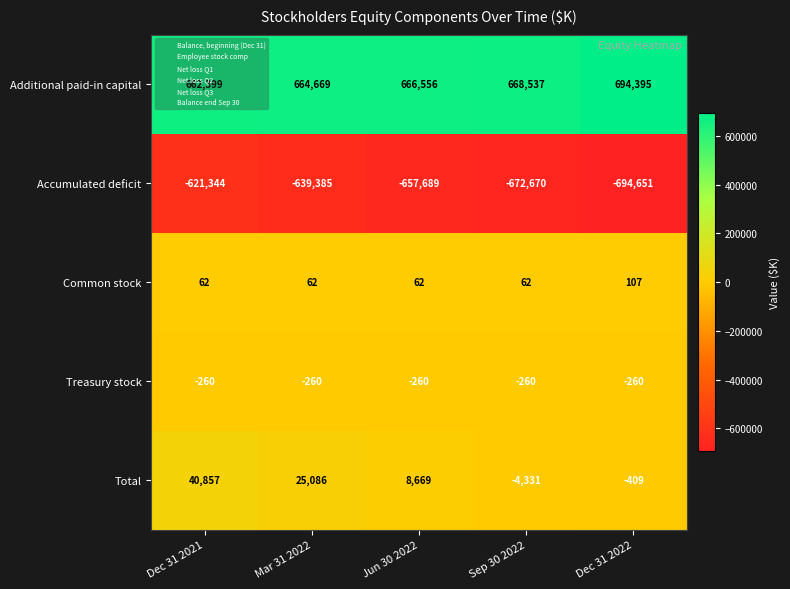

At which category is the sum across all series the highest?

Dec 31 2021